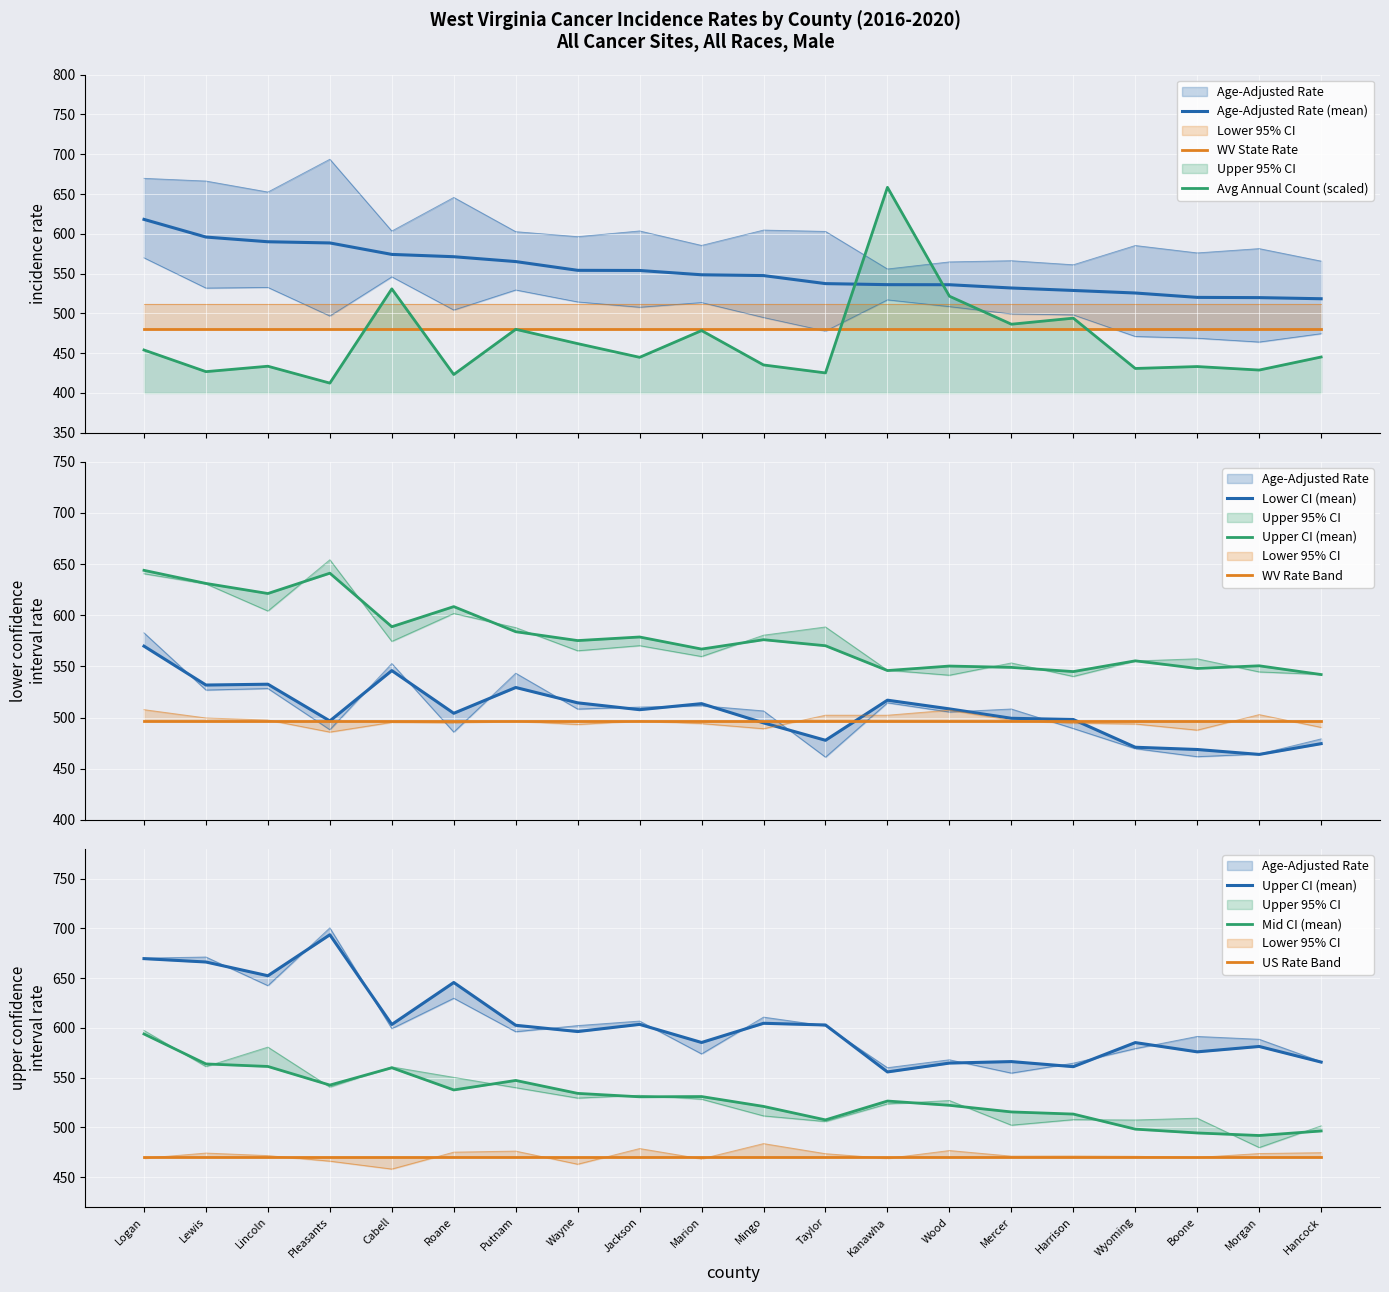

Reading right to left, list all the values displayed in this chart.

Age-Adjusted Rate: 518.4	519.8	520.1	525.6	528.8	531.9	536.0	536.1	537.4	547.5	548.5	553.9	554.1	565.1	571.2	574.1	588.5	590.0	595.9	618.1
Lower 95% CI: 474.5	464.0	468.8	471.0	498.1	499.3	508.5	517.0	477.8	494.8	513.6	507.7	514.4	529.4	504.2	545.9	496.7	532.6	531.8	569.8
Upper 95% CI: 565.7	581.4	576.0	585.3	561.1	566.2	564.7	555.8	603.0	604.7	585.4	603.6	596.4	602.7	645.7	603.5	693.7	652.5	666.3	669.7
Avg Annual Count: 445.2	428.8	433.2	430.8	494.0	486.4	521.6	658.4	425.2	435.2	478.4	444.8	462.0	480.0	423.2	530.8	412.4	433.6	426.8	454.0